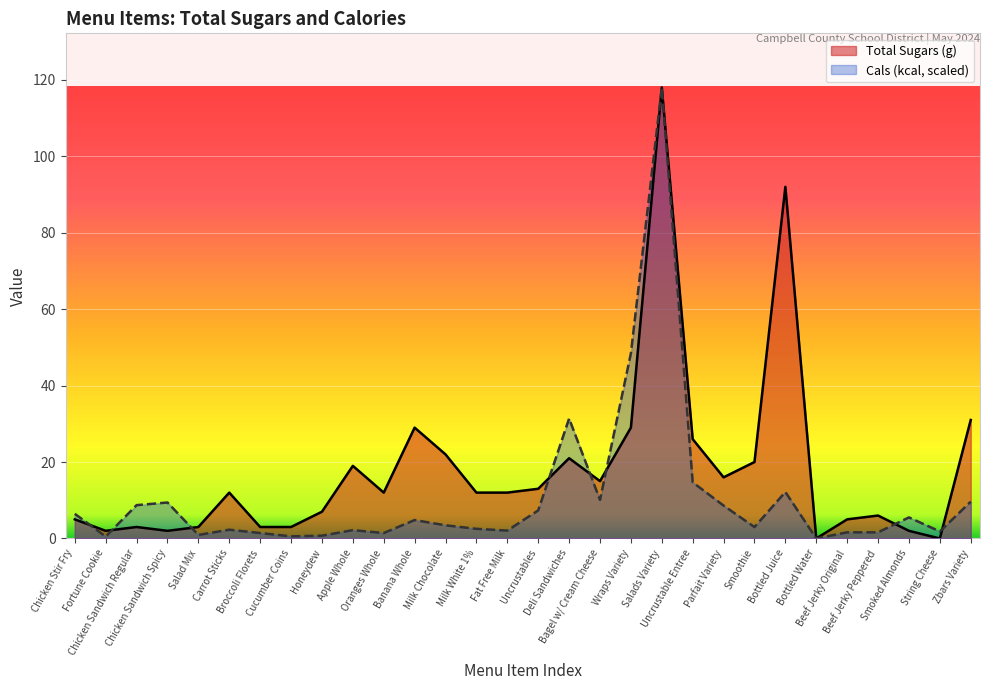

Is the value of Cals (kcal) at Smoked Almonds greater than the value of Total Sugars (g) at Uncrustable Entree?

No